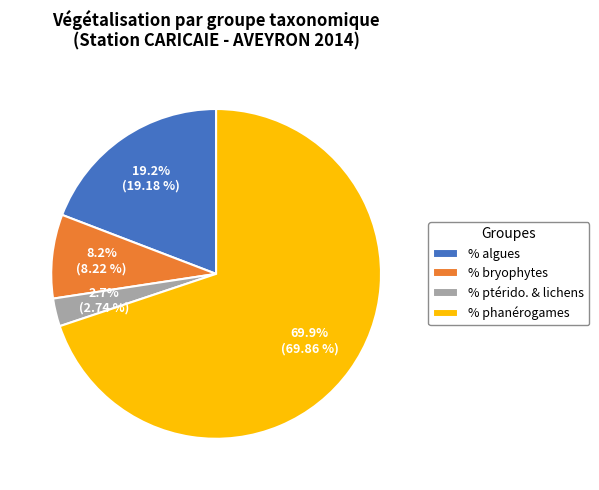

What percentage is NOT represented by % bryophytes?

91.8%